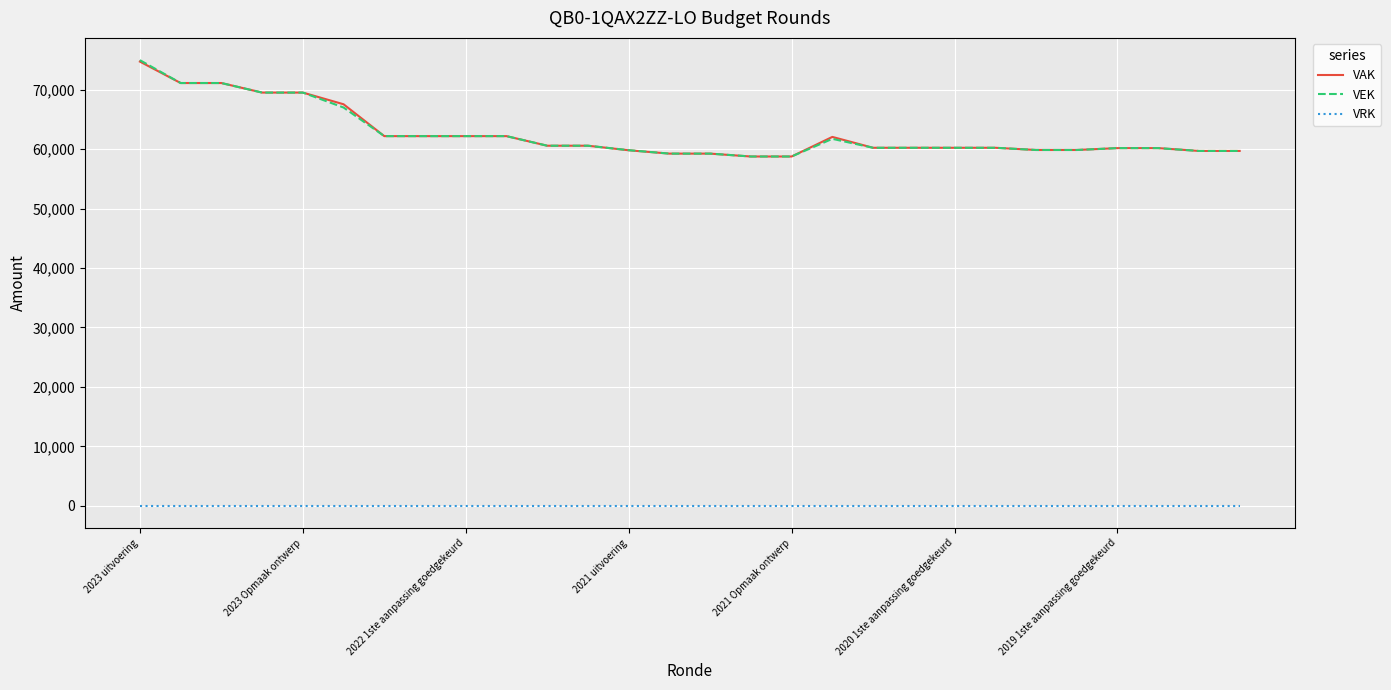

True or false: VRK and VEK cross at least once.

False